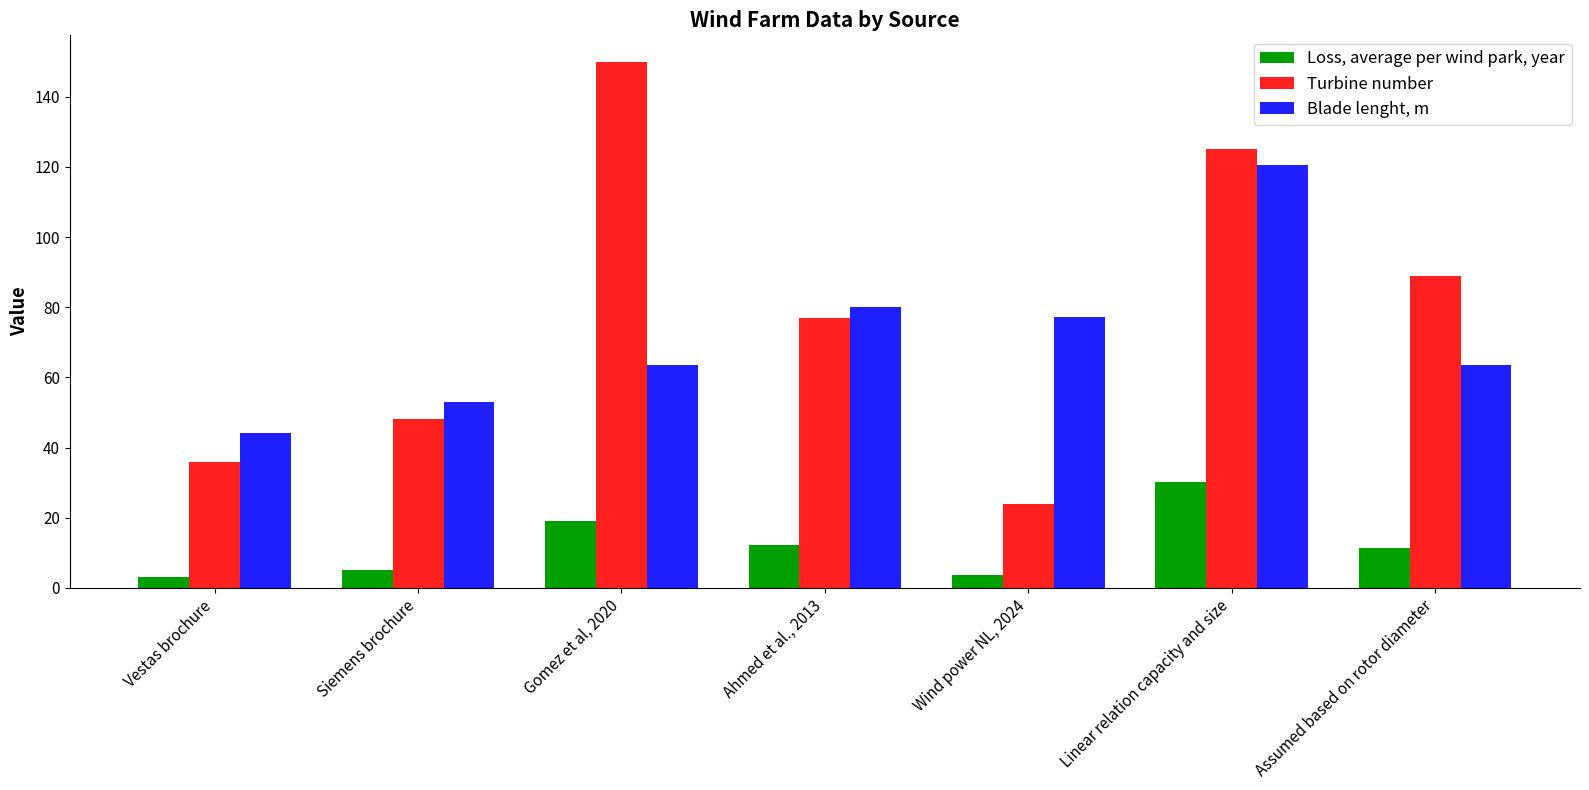

True or false: Turbine number has a value of 43.5 at Ahmed et al., 2013.

False